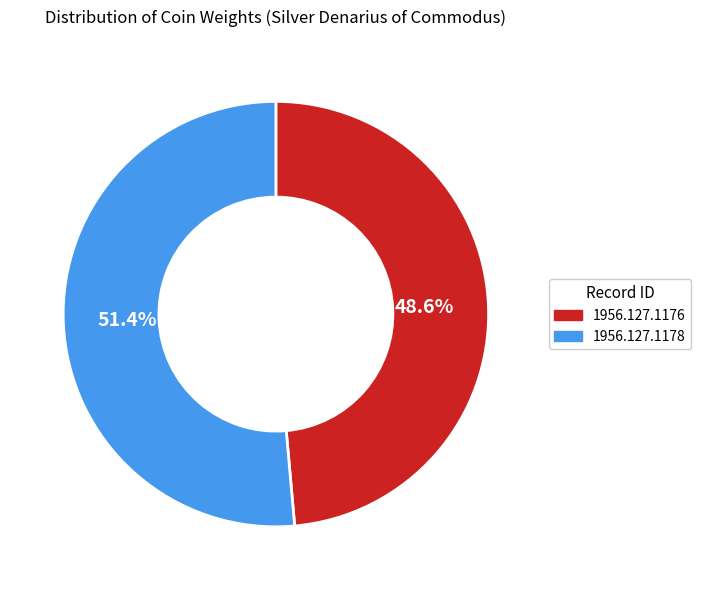

How many slices are in this pie chart?

2